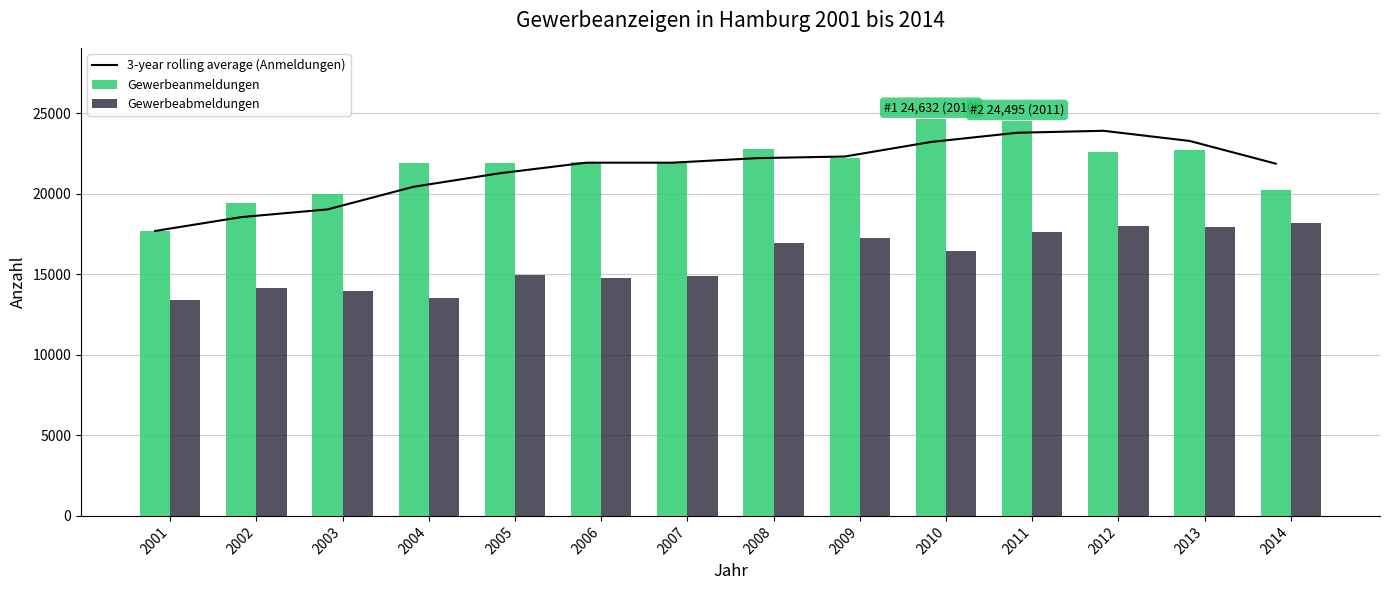

What is the spread (max minus min) of values at 2005?

6995.0